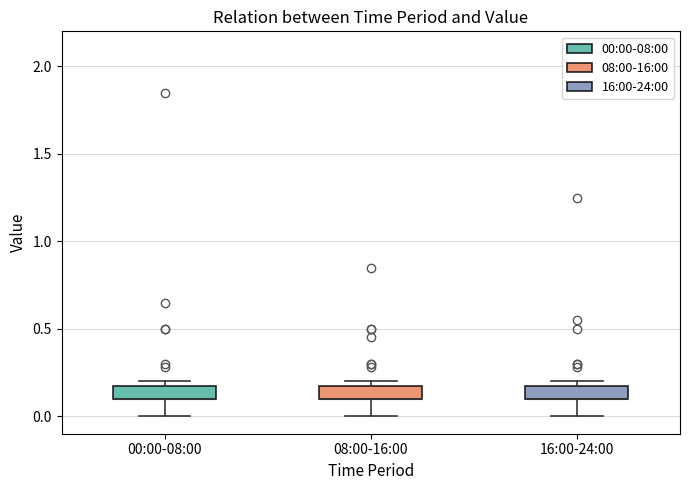

Where does the lower whisker of the box for 08:00-16:00 end on the y-axis? The values are not printed on the chart, so give them approximately, as read against the axis.

0.00